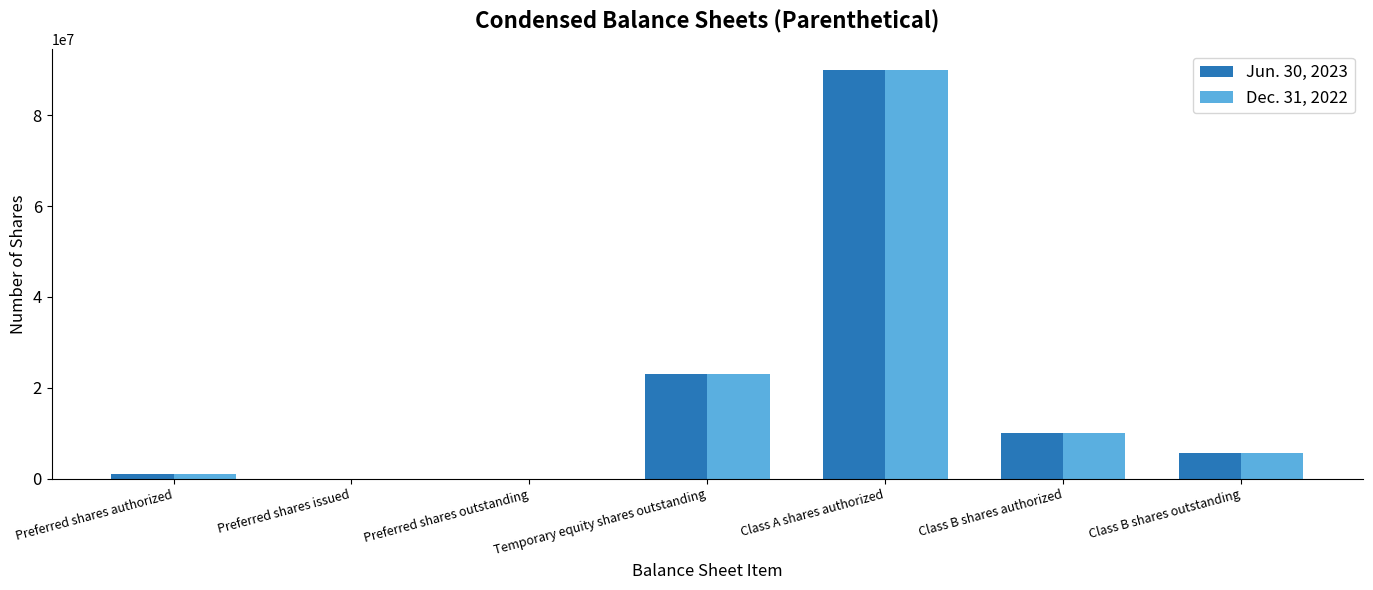

At which label does Dec. 31, 2022 reach its peak?

Class A shares authorized